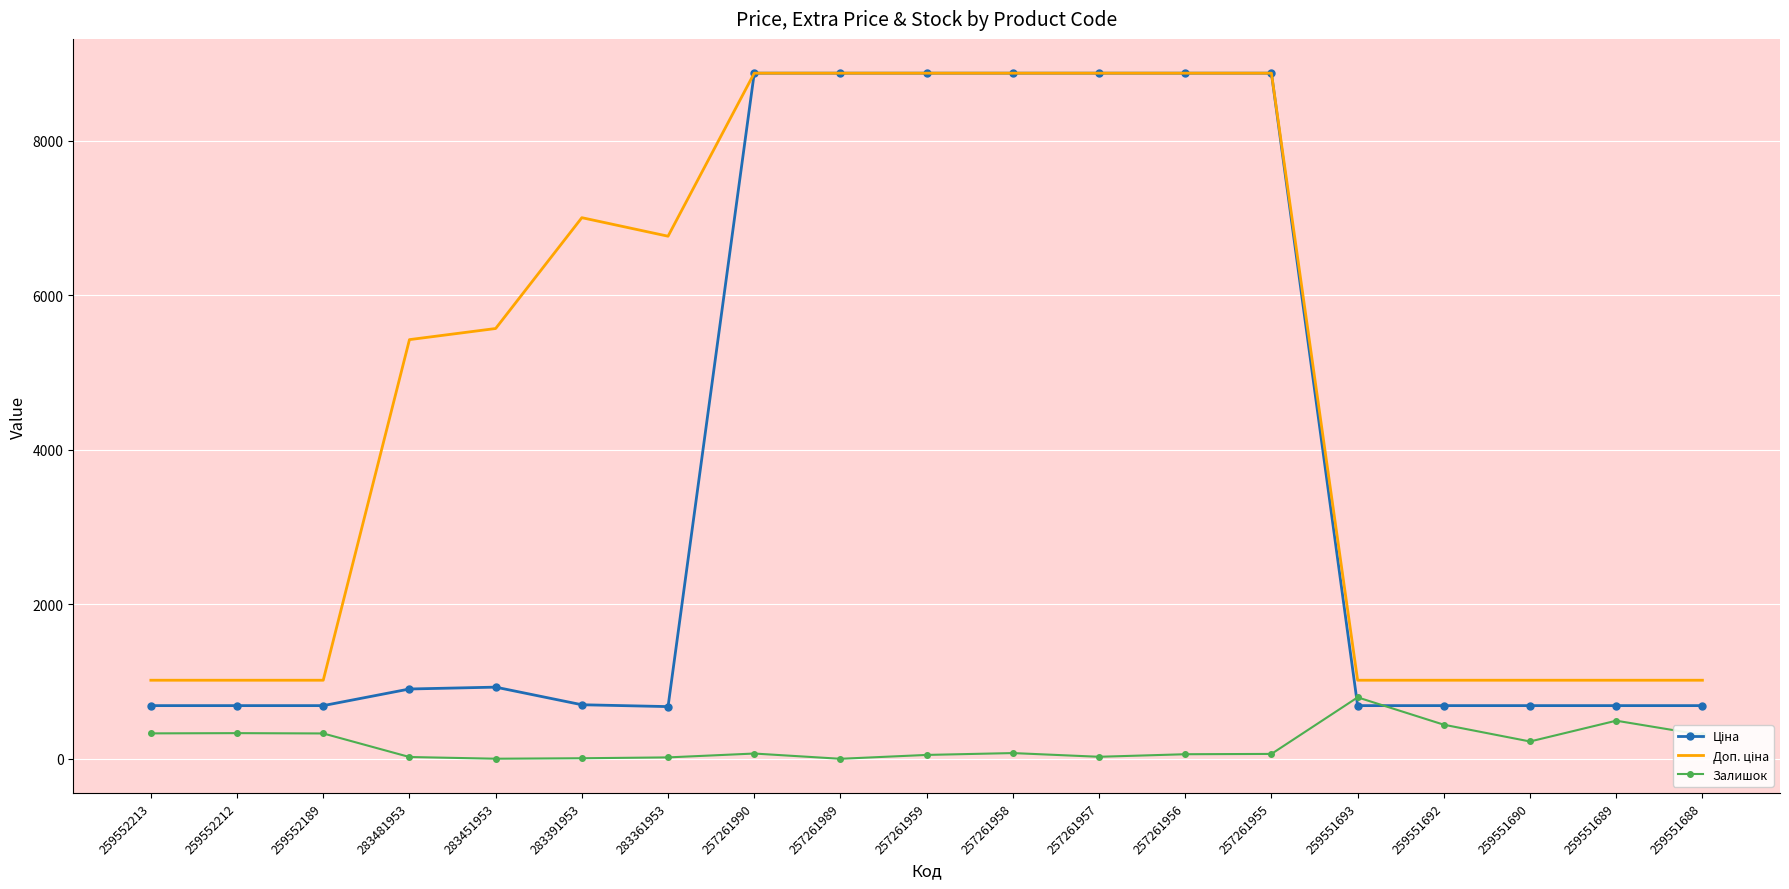

What is the difference between the highest and lowest values at 259552213?

687.8